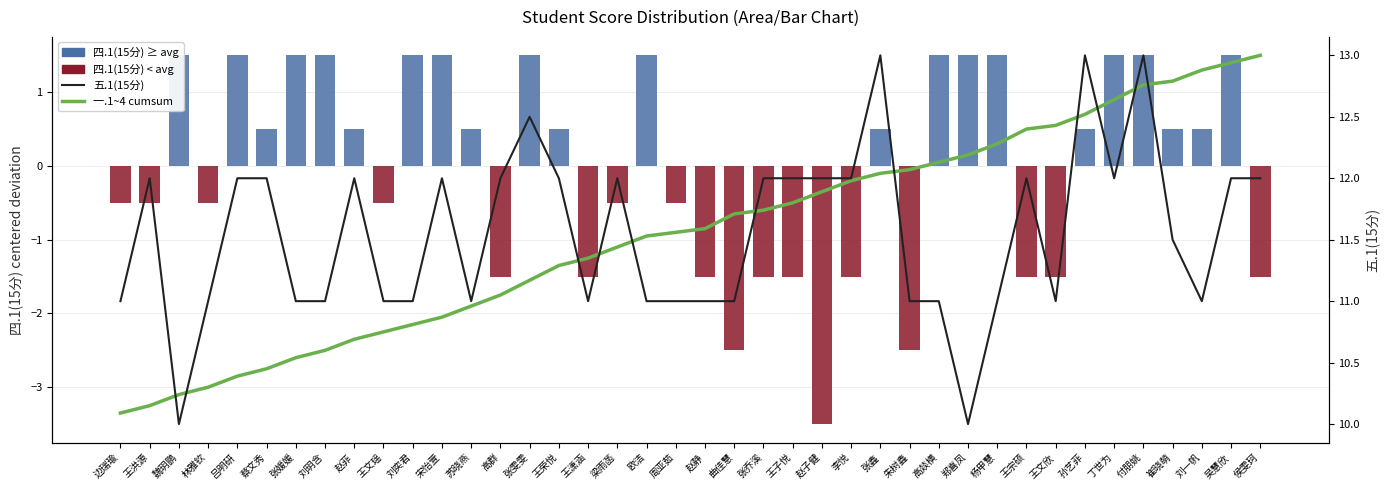

At how many categories does at least one series exceed 12?

15